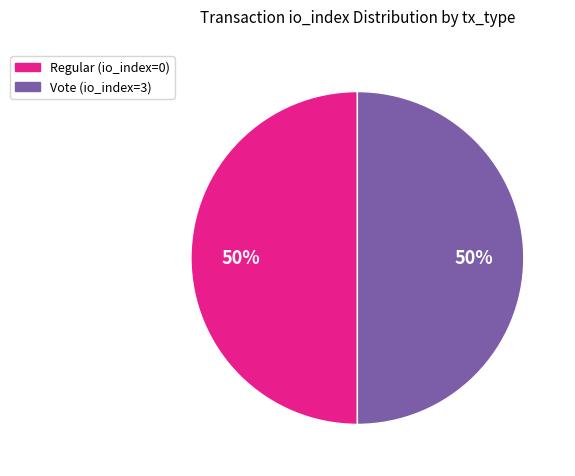

To the nearest percent, what is the average slice percentage?

50%